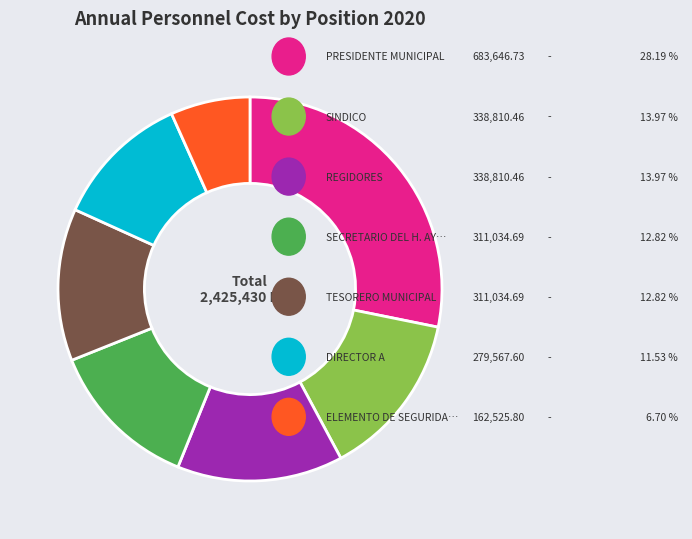

Is there a majority slice in this chart?

No